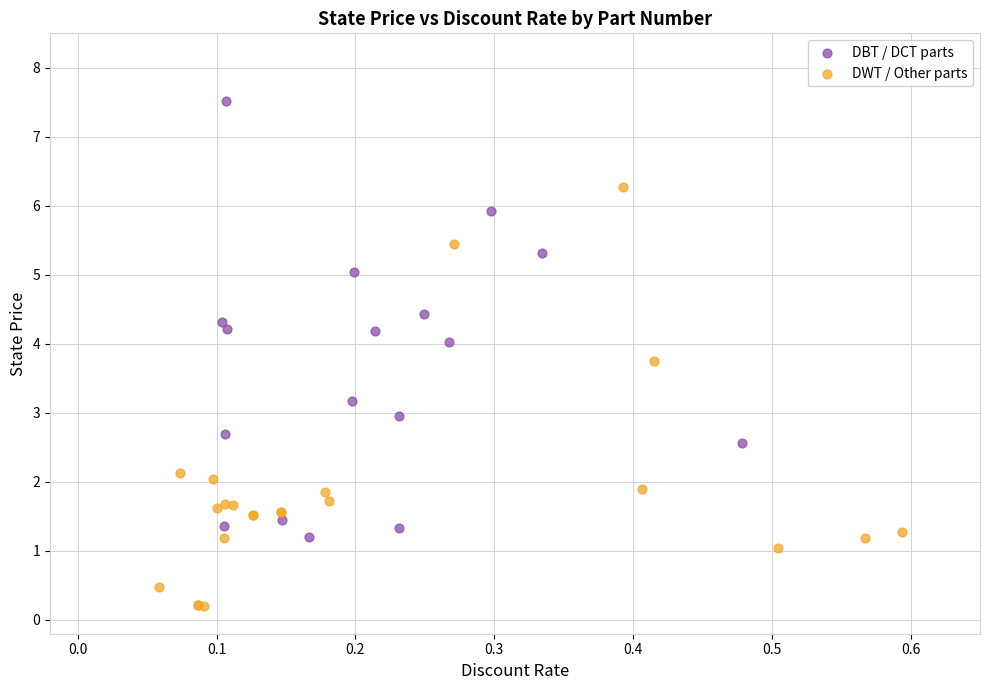

What are all the series names shown in the legend?

DBT / DCT parts, DWT / Other parts